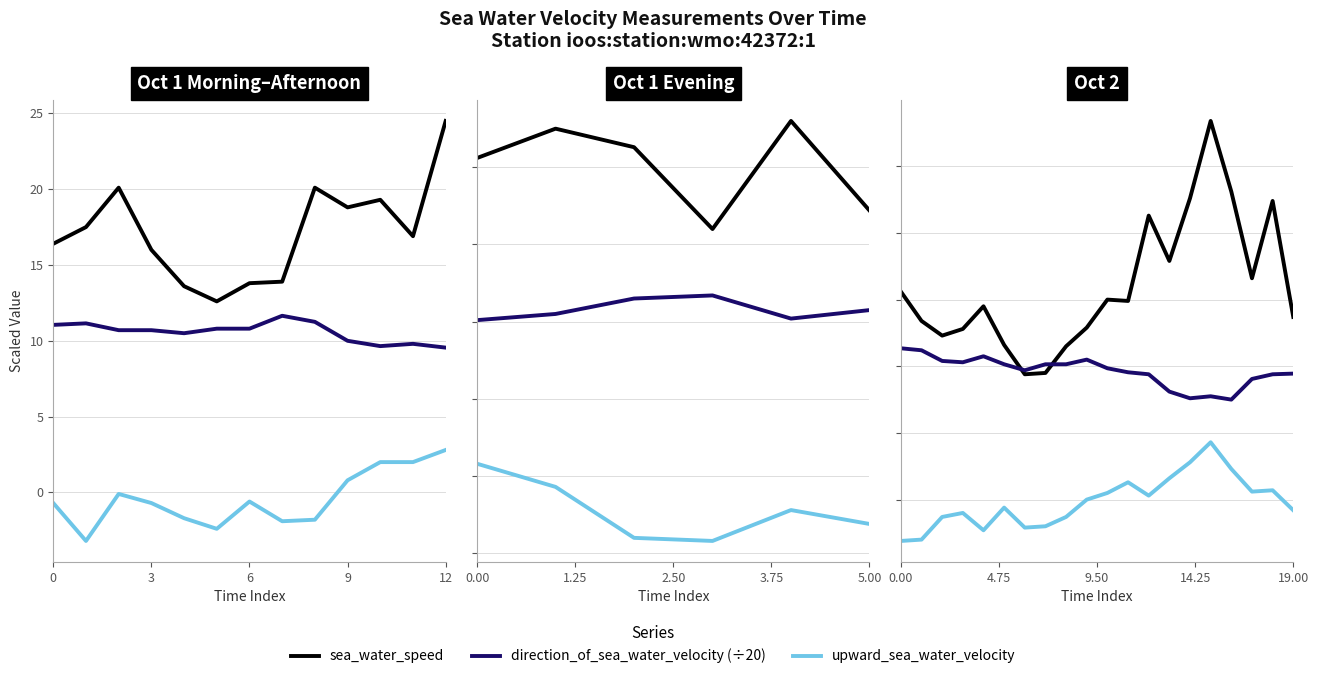

Which series has the largest total across all categories?

sea_water_speed